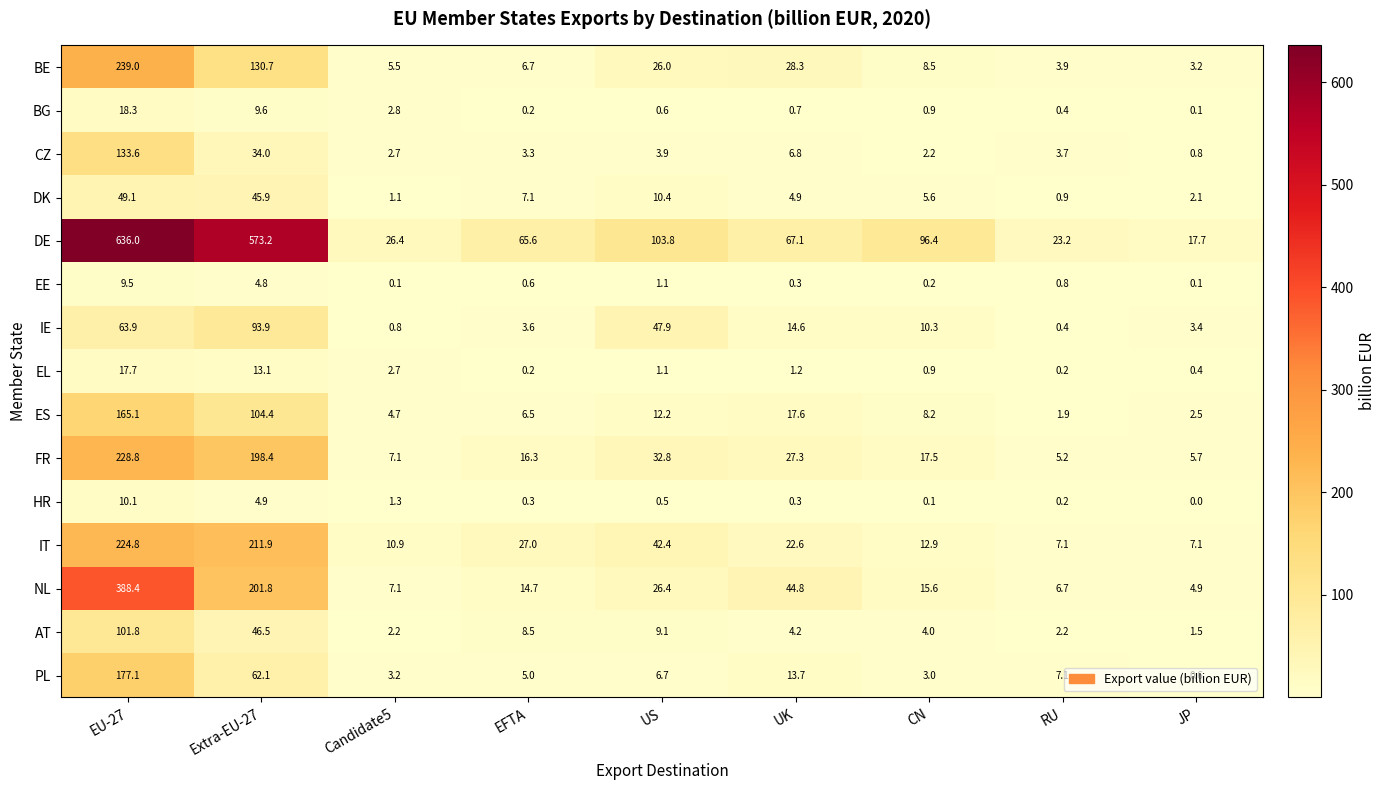

The value of HR at RU is 0.2. True or false?

True